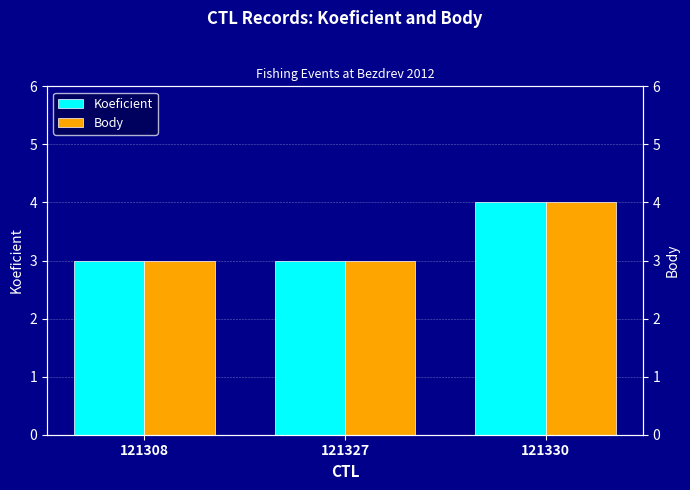

Reading right to left, what are all the values shown in this chart?

Koeficient: 121330=4	121327=3	121308=3
Body: 121330=4	121327=3	121308=3